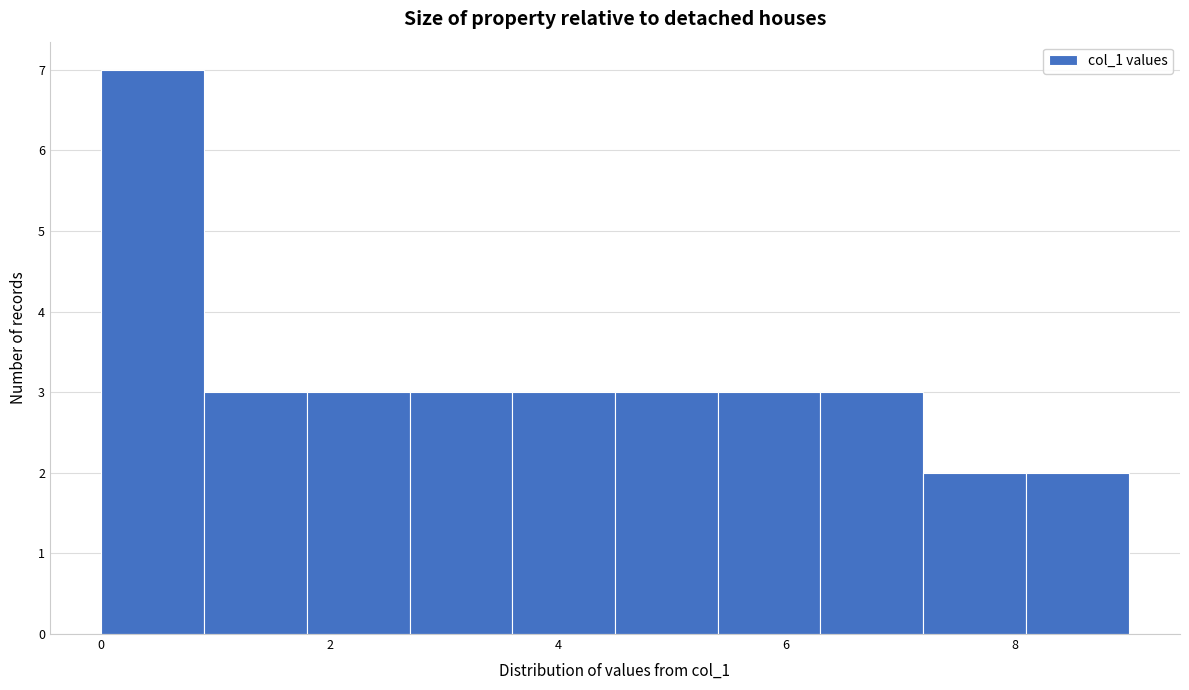

Reading left to right, transcribe this chart: for each bar, give the range it covers on the x-axis and its height. Neither the bar edges nor the heights are printed on the chart, so give them approximately, as read against the axes.

0.0 to 0.9: 7
0.9 to 1.8: 3
1.8 to 2.7: 3
2.7 to 3.6: 3
3.6 to 4.5: 3
4.5 to 5.4: 3
5.4 to 6.3: 3
6.3 to 7.2: 3
7.2 to 8.1: 2
8.1 to 9.0: 2